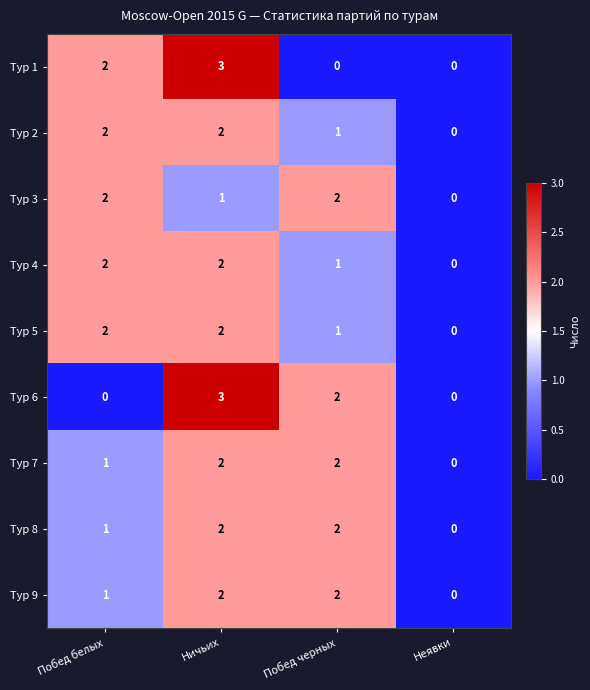

What is the sum of all Тур 1 values?

5